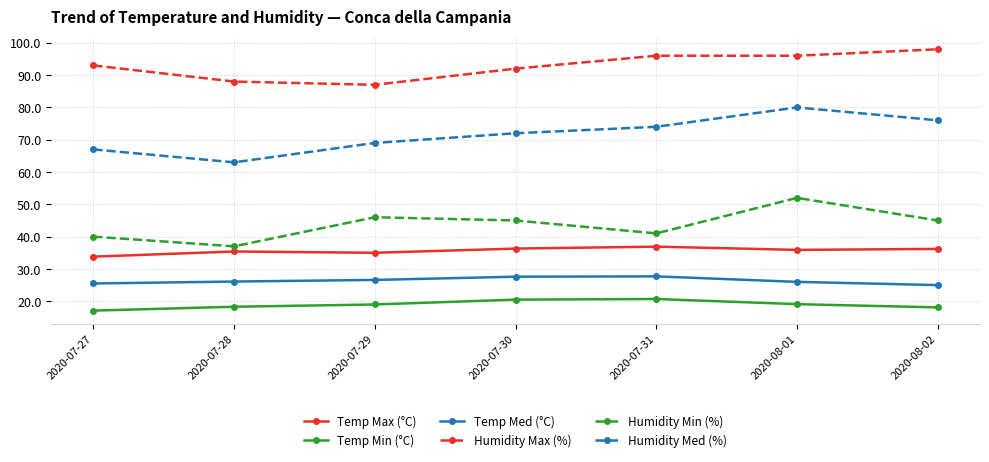

The value of Humidity Max (%) at 2020-08-02 is 98.0. True or false?

True